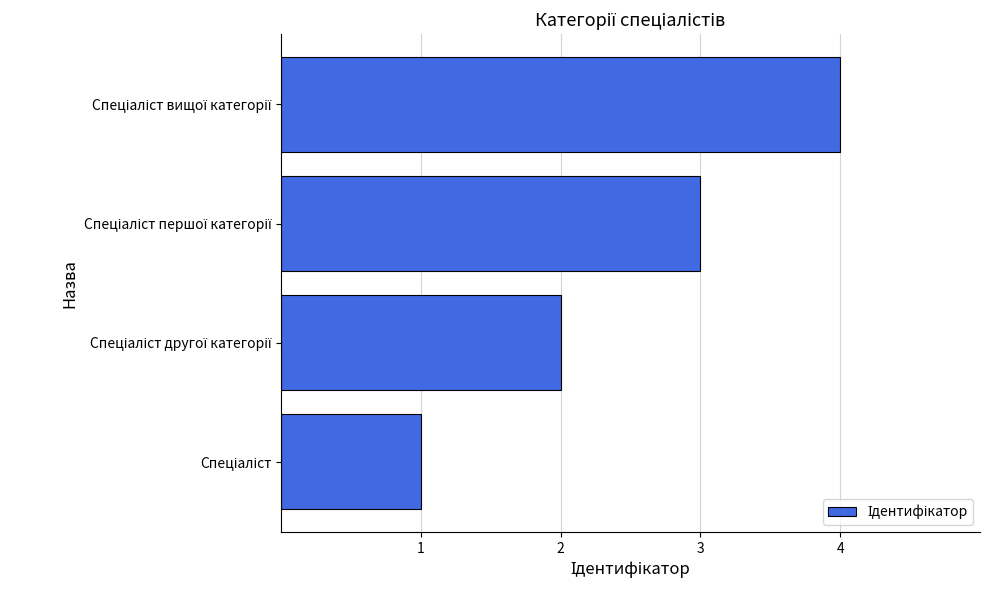

What is the greatest value displayed?

4